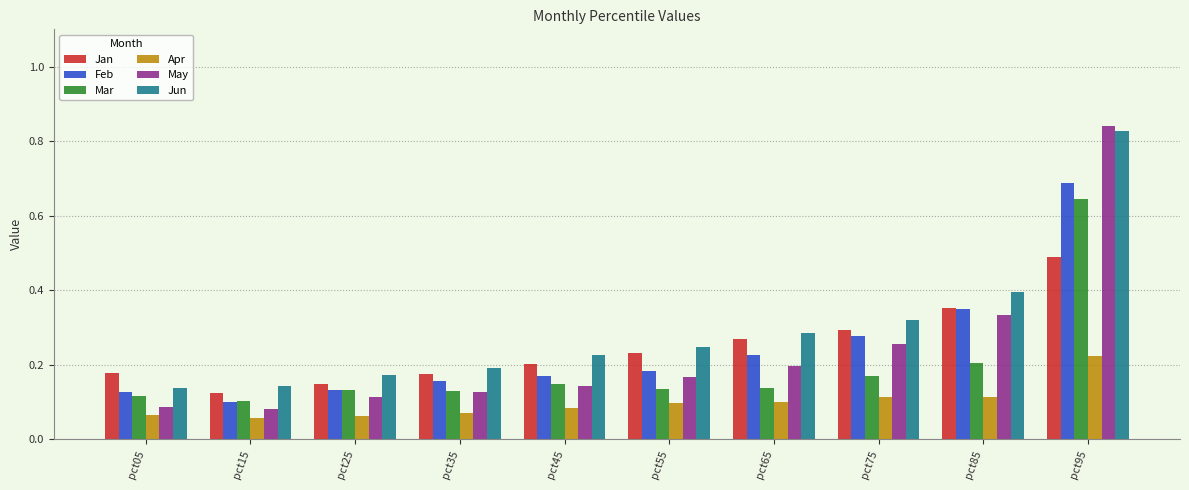

Which category has the highest value in the Mar series?

pct95